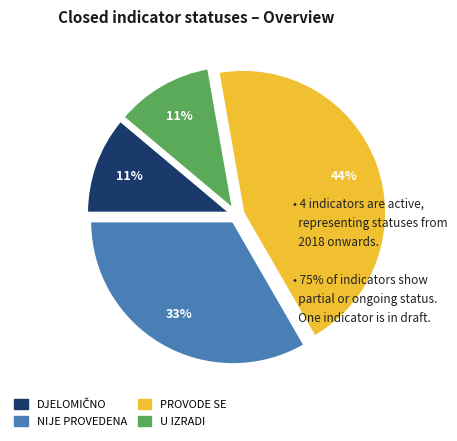

Combined, do PROVODE SE and U IZRADI account for over 50%?

Yes